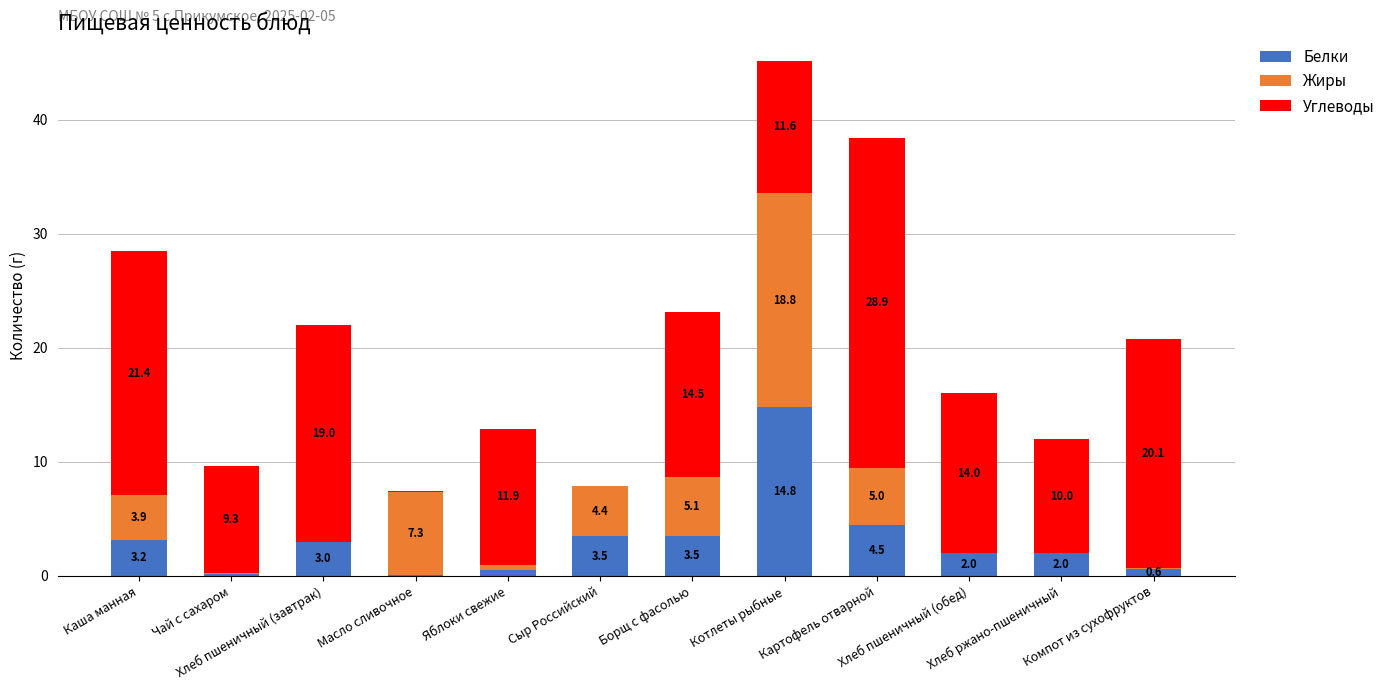

What is the maximum value for Белки?

14.8